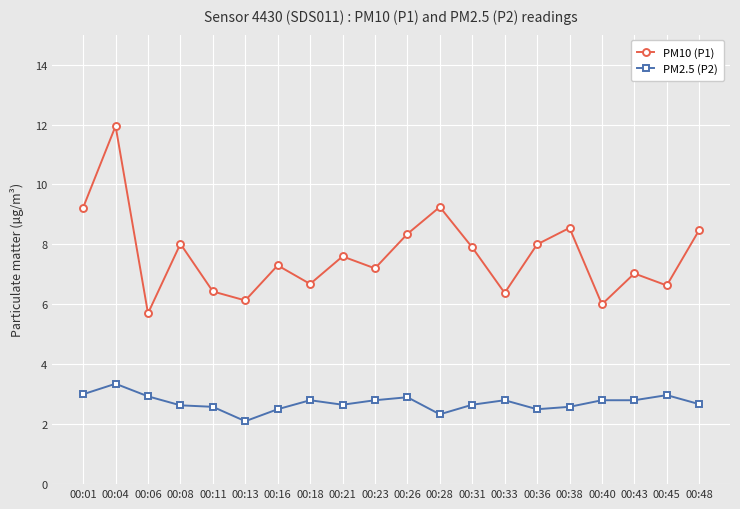

At which category does PM10 (P1) reach its first local peak?

00:04